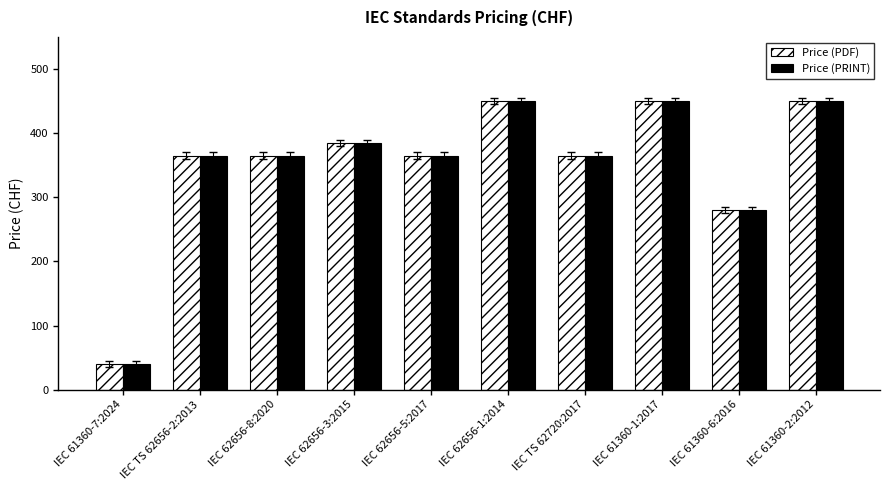

How many bars are there in each group?

2